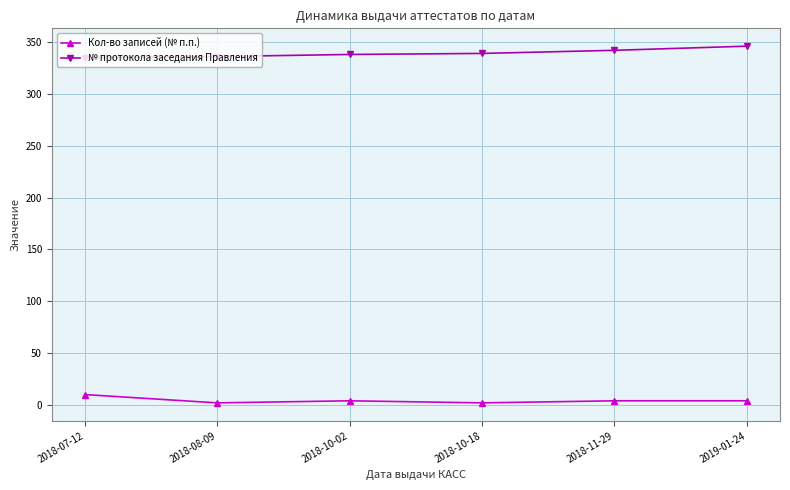

What is the difference between the second highest and minimum values in the № протокола заседания Правления series?

7